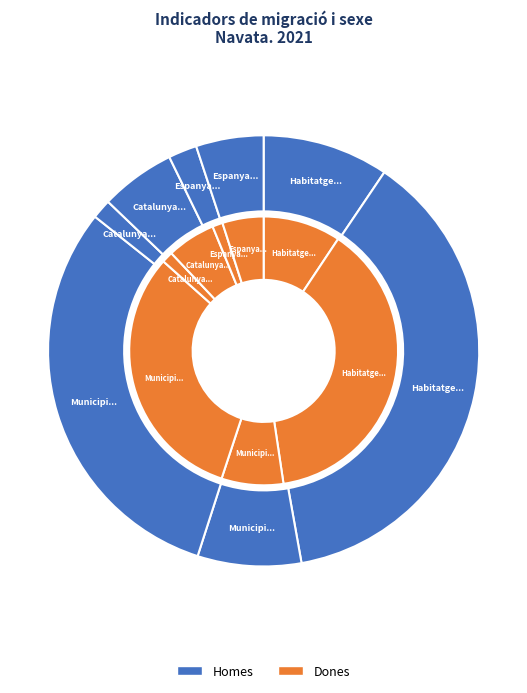

Is it true that Municipi <1 any is 1% of the pie?

False